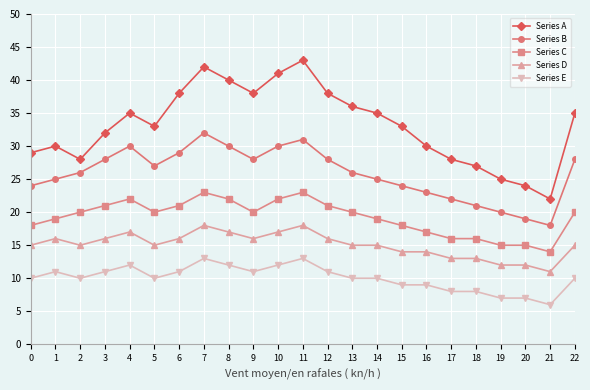

Count the number of data series in this chart.

5